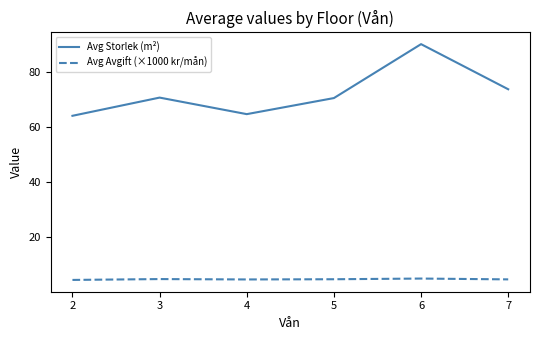

Read the Avg Avgift (×1000 kr/mån) value at 2.

4.4